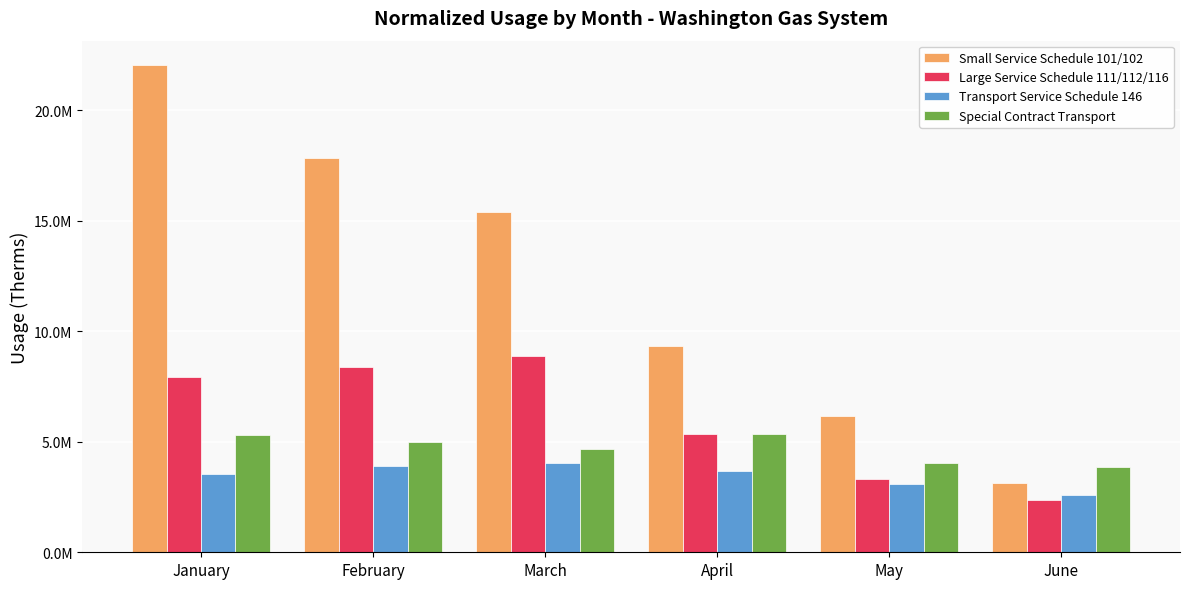

Between March and June, which series saw the biggest shift?

Small Service Schedule 101/102